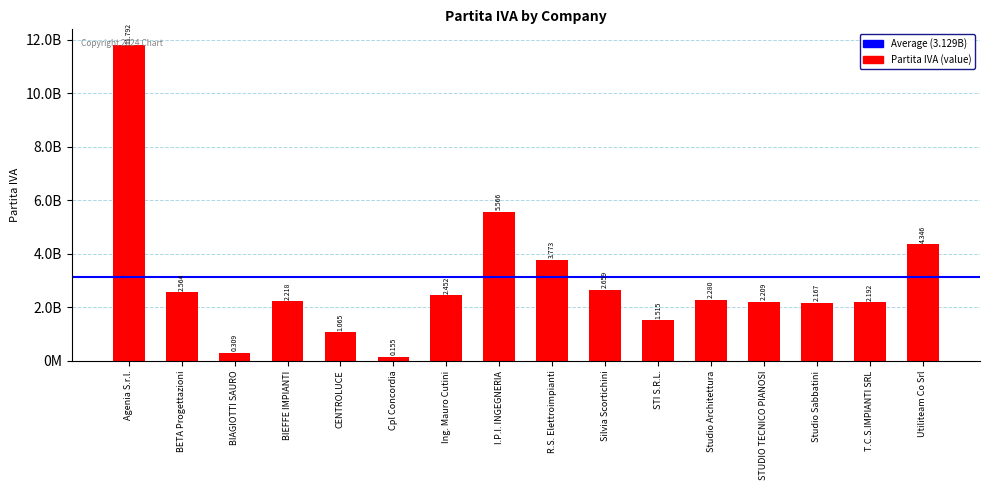

Which has a higher value, Studio Architettura or I.P.I. INGEGNERIA?

I.P.I. INGEGNERIA